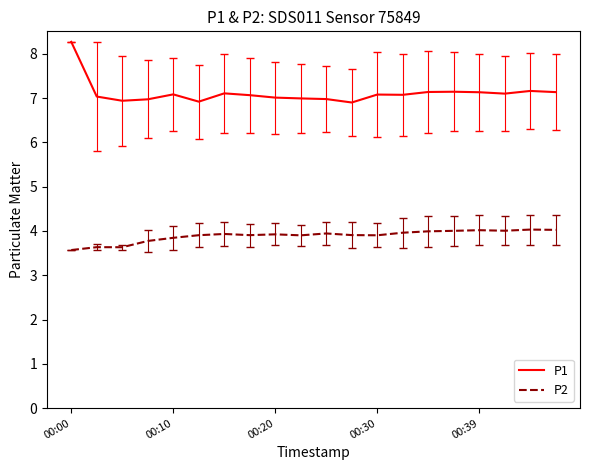

What is the smallest value displayed?

3.6